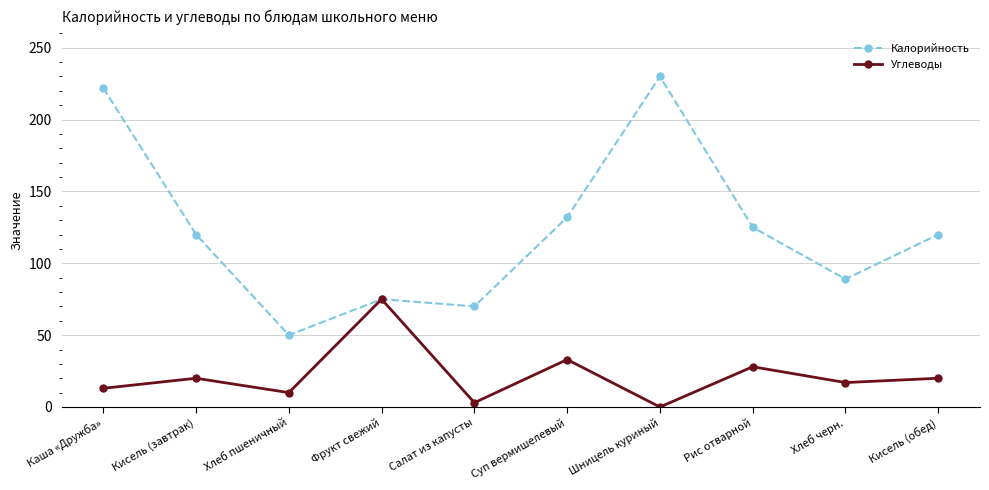

What is the label of the 5th point from the left?

Салат из капусты